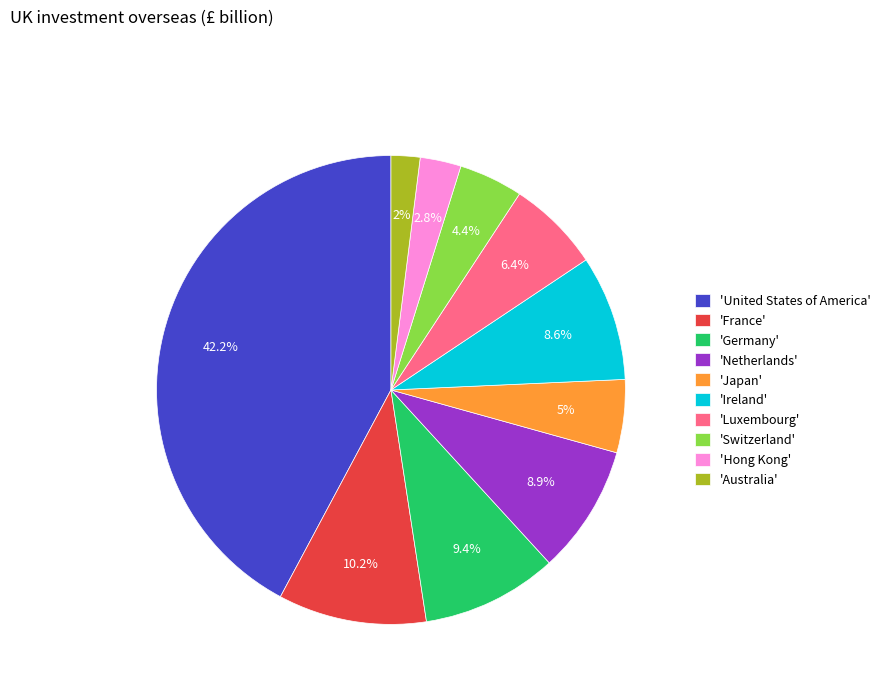

Is there a majority slice in this chart?

No